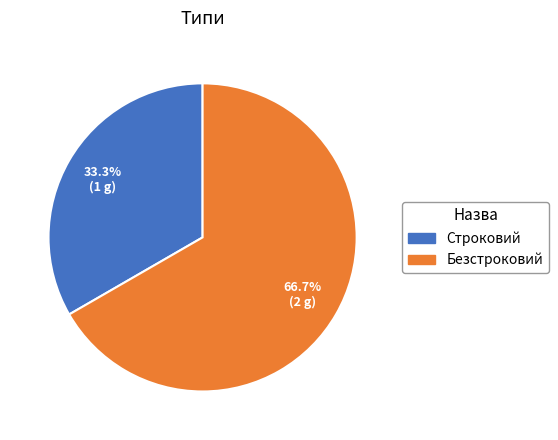

Which category accounts for the majority?

Безстроковий